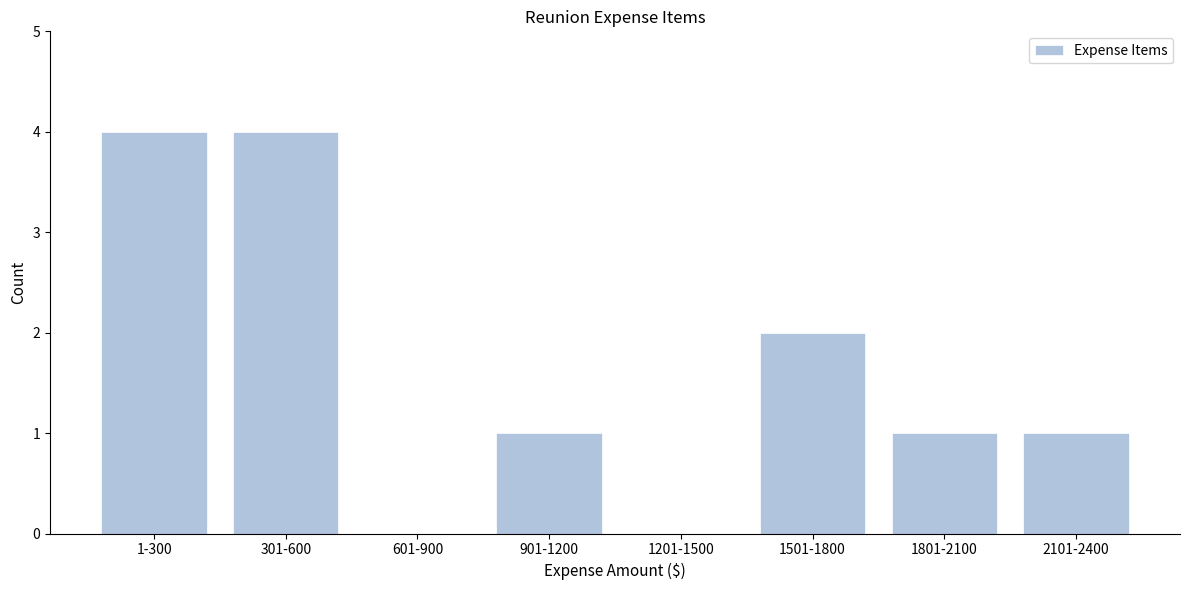

Reading left to right, extract all data points from this chart.

1-300=4	301-600=4	601-900=0	901-1200=1	1201-1500=0	1501-1800=2	1801-2100=1	2101-2400=1